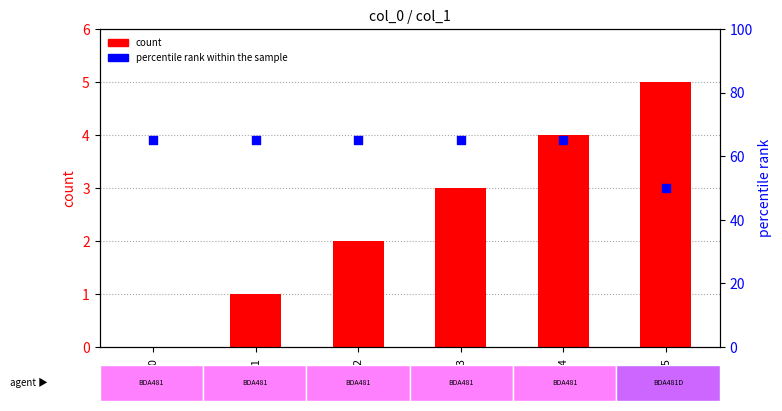

Which series has the largest total across all categories?

percentile rank within the sample